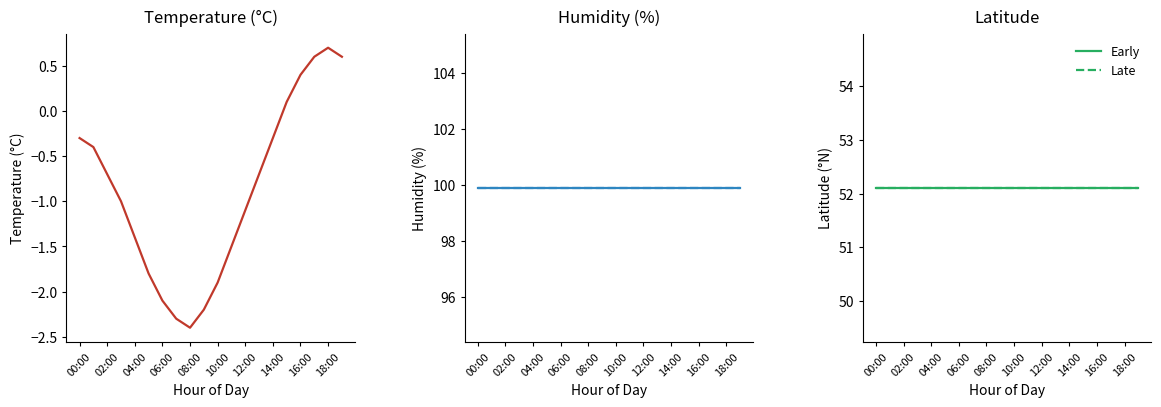

At which category does the chart reach its minimum across all series?

08:00